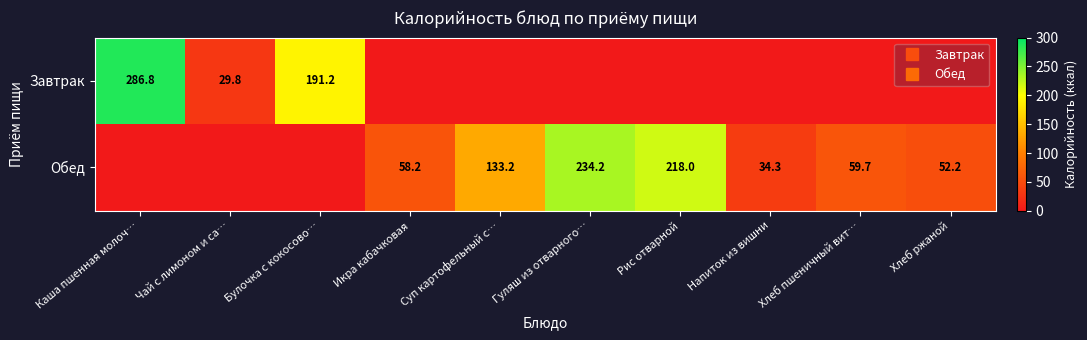

Rank the categories by Завтрак value from lowest to highest.

Икра кабачковая, Суп картофельный с…, Гуляш из отварного…, Рис отварной, Напиток из вишни, Хлеб пшеничный вит…, Хлеб ржаной, Чай с лимоном и са…, Булочка с кокосово…, Каша пшенная молоч…